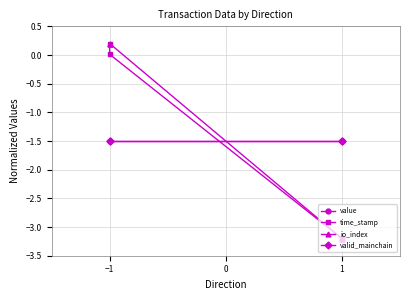

What is the maximum value shown in the chart?

0.2